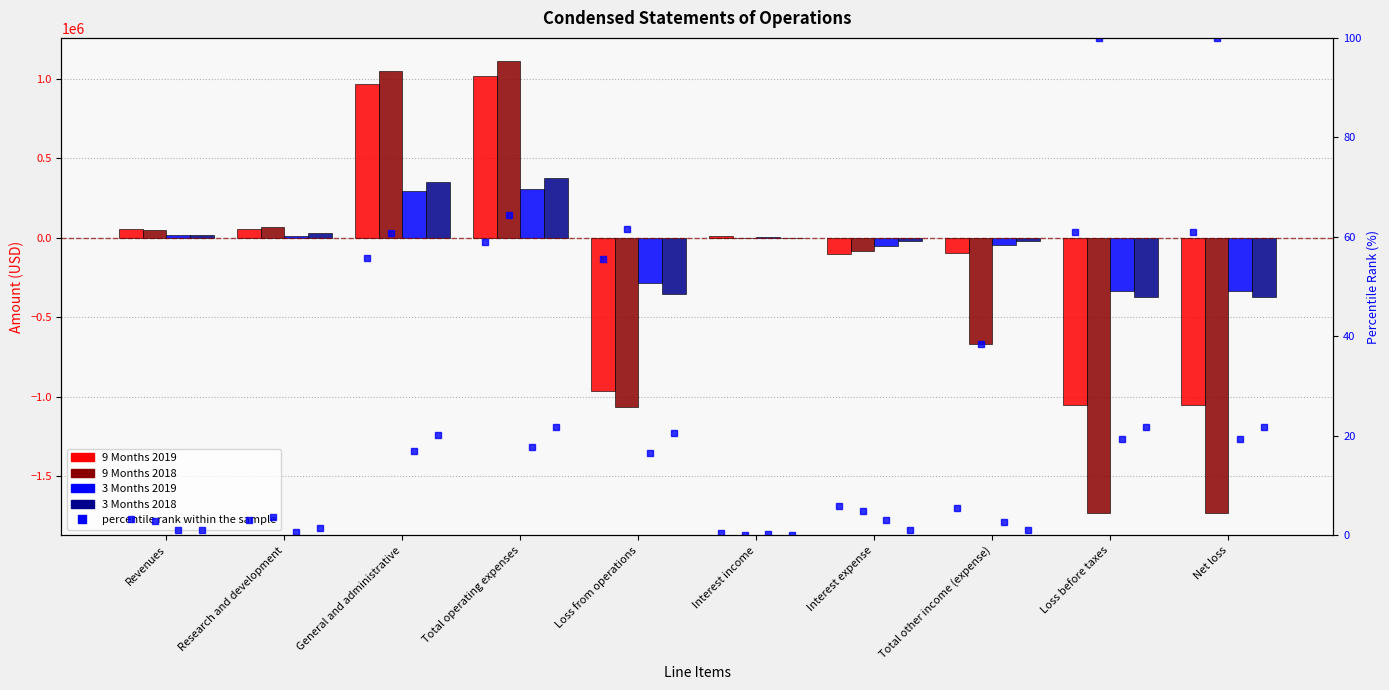

How many groups of bars are there?

10